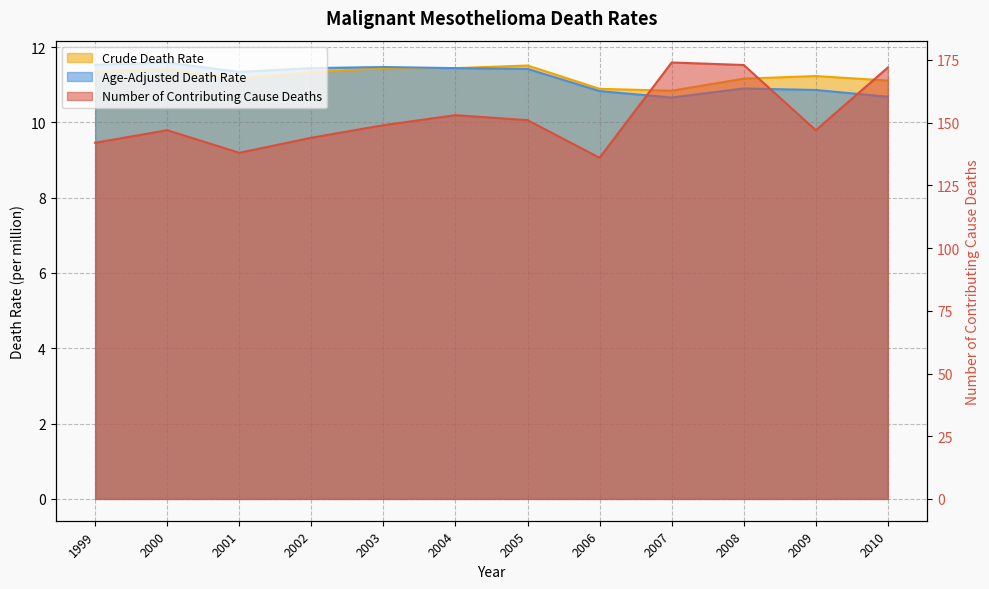

Count the Crude Death Rate values in the range 11 to 12.

10